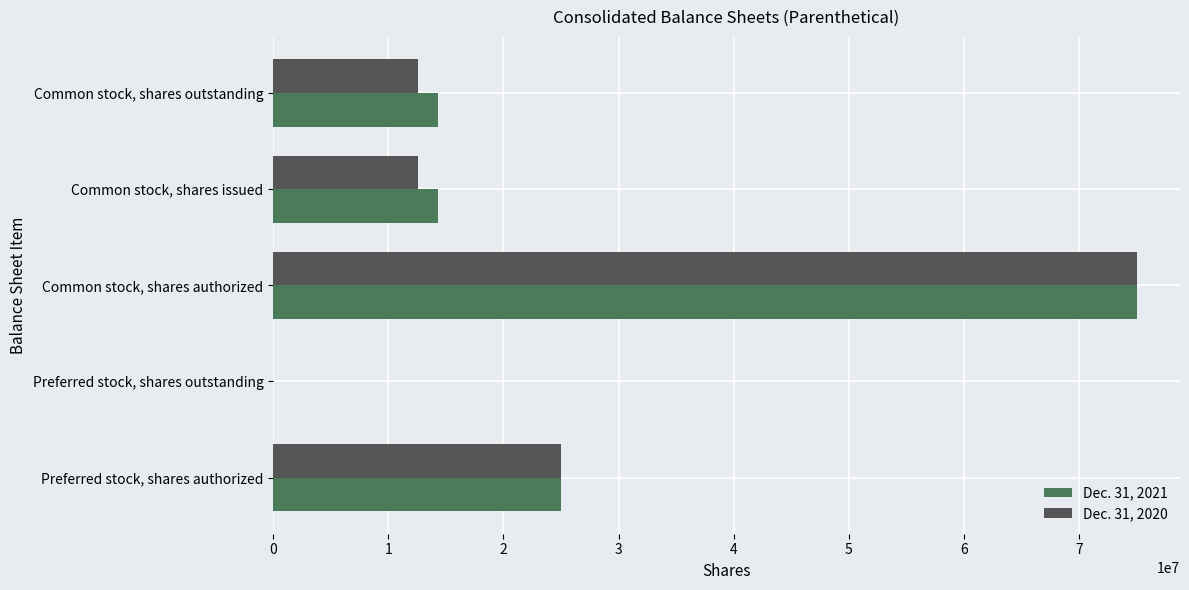

The value of Dec. 31, 2020 at Preferred stock, shares authorized is 24984166. True or false?

True